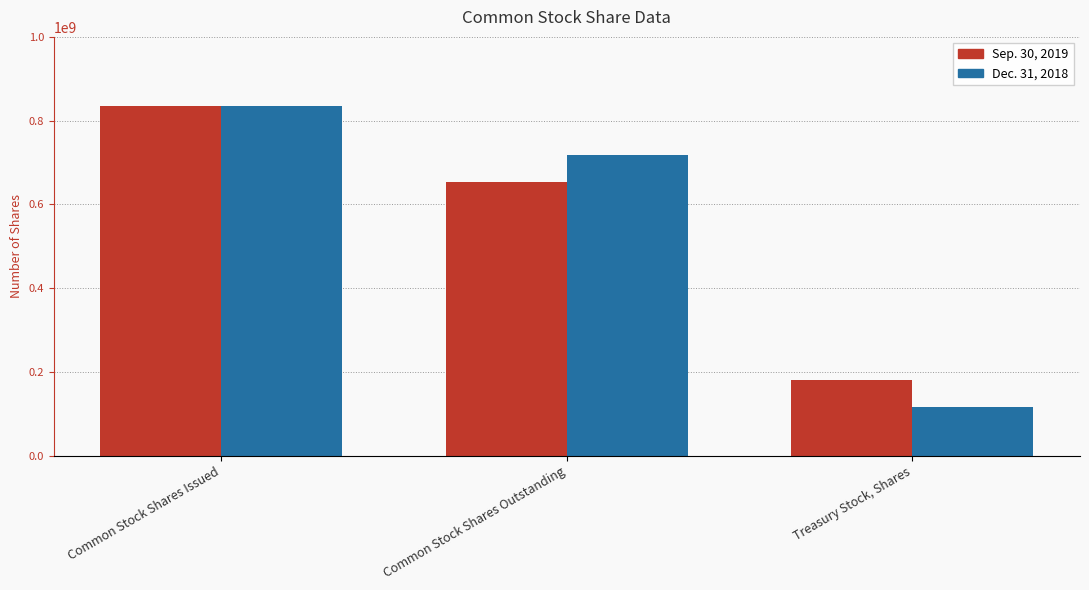

Is the value of Dec. 31, 2018 at Common Stock Shares Issued greater than the value of Sep. 30, 2019 at Common Stock Shares Outstanding?

Yes